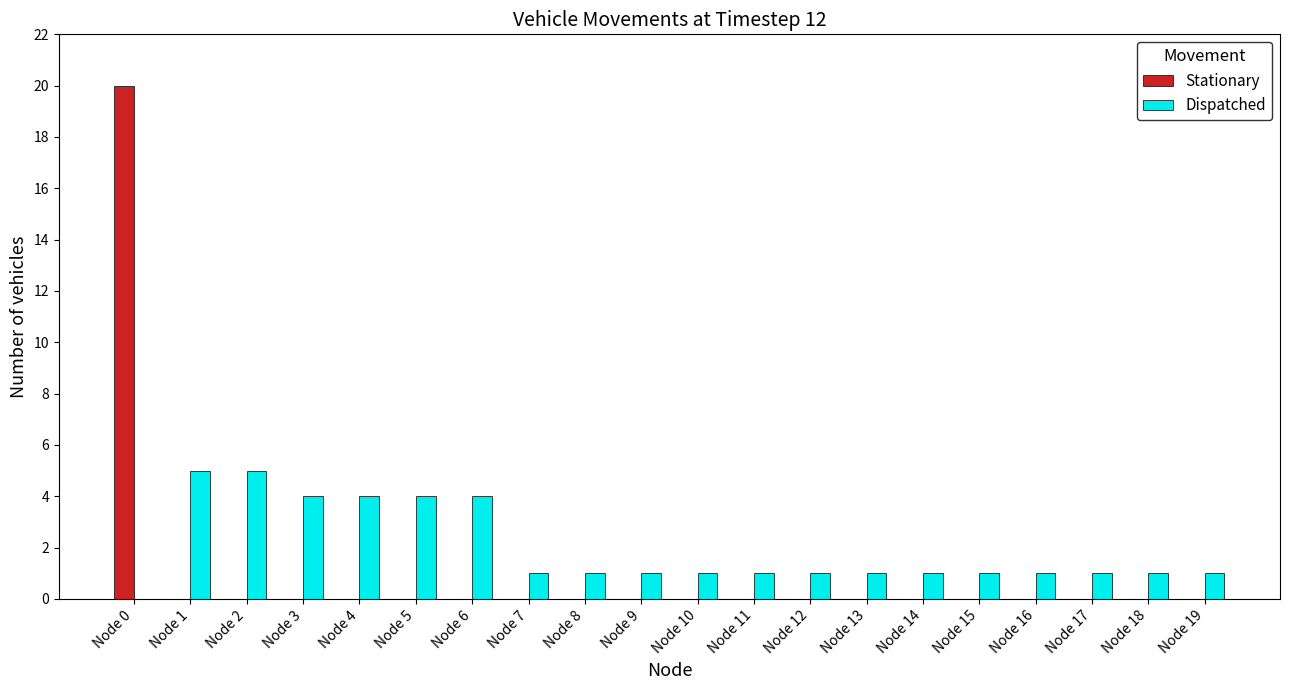

Which series has the largest total across all categories?

Dispatched